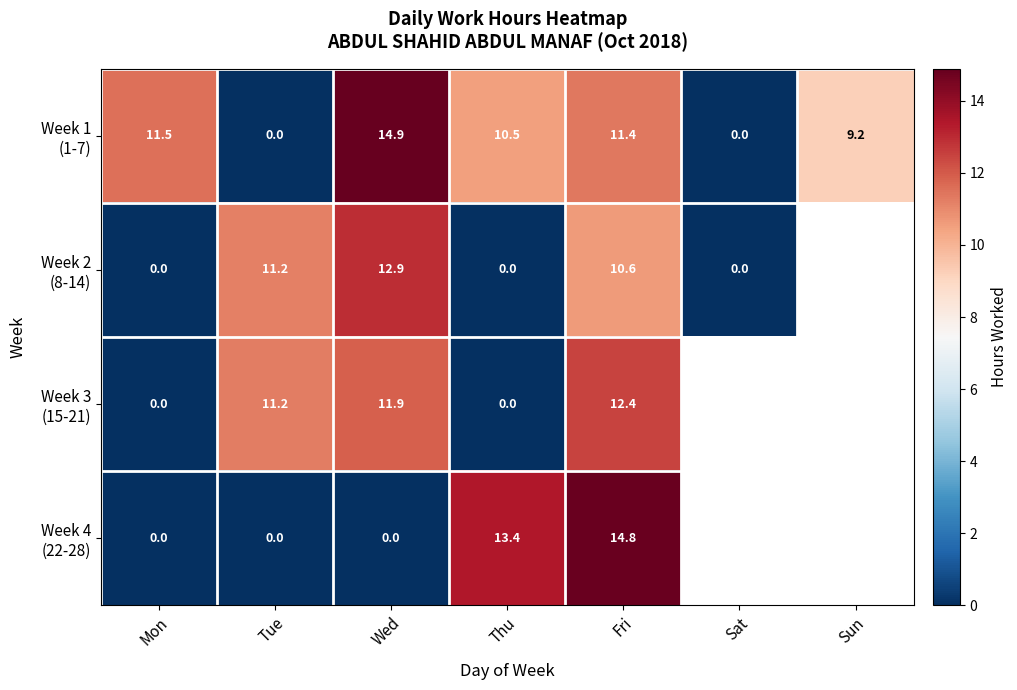

How many positive values does the Week 1 (1-7) series have?

5